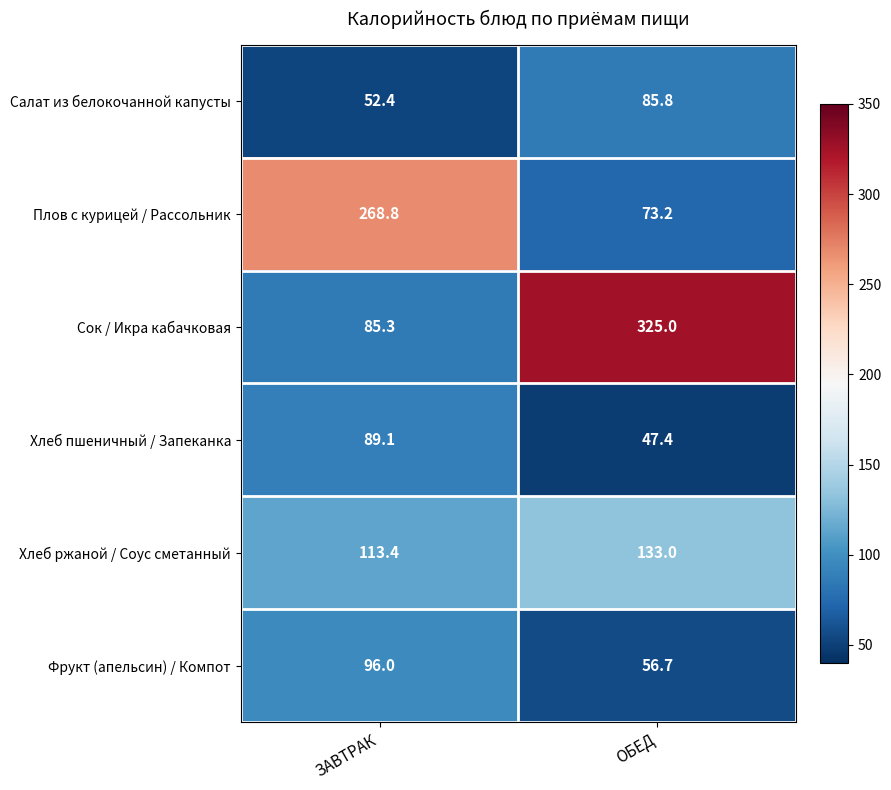

Where does the Салат из белокочанной капусты series first go above 85?

ОБЕД